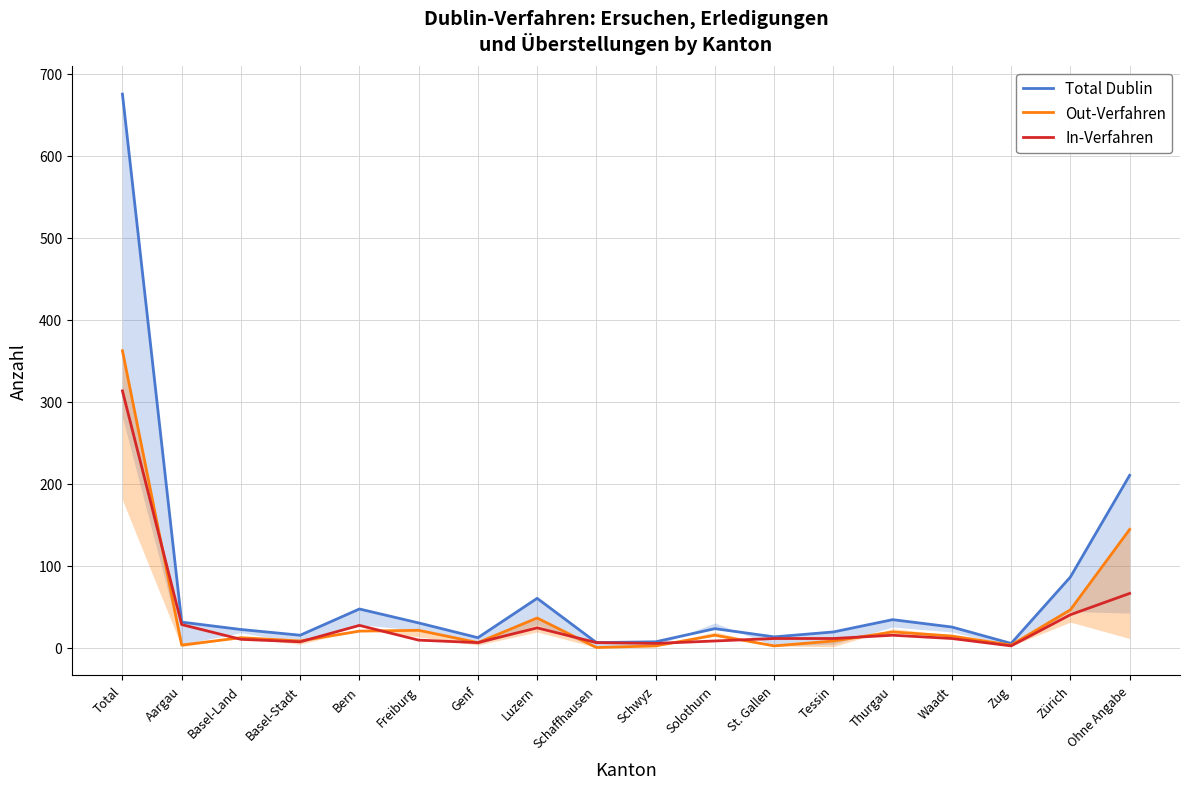

How many interior local valleys does the In-Verfahren series have?

4